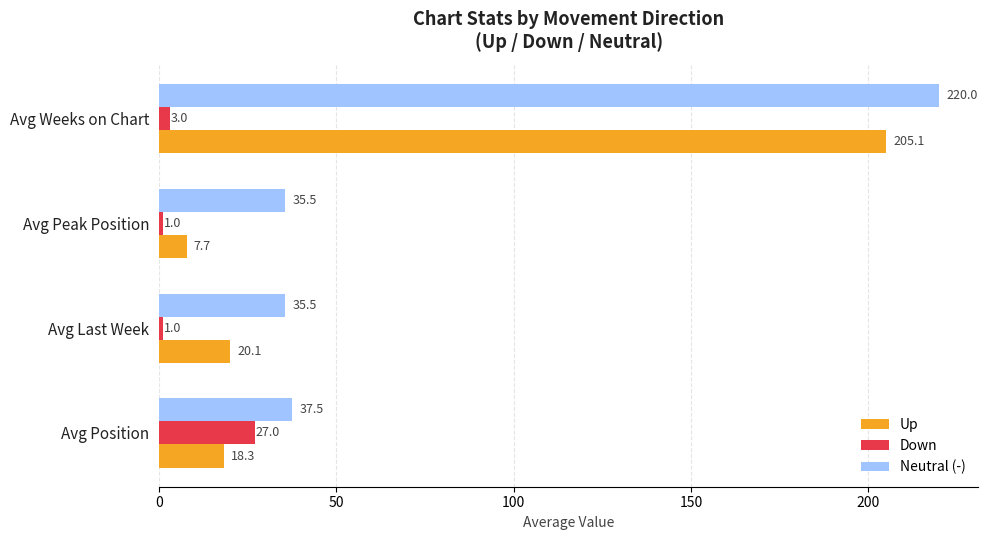

What is the difference between the highest and lowest values at Avg Position?

19.2